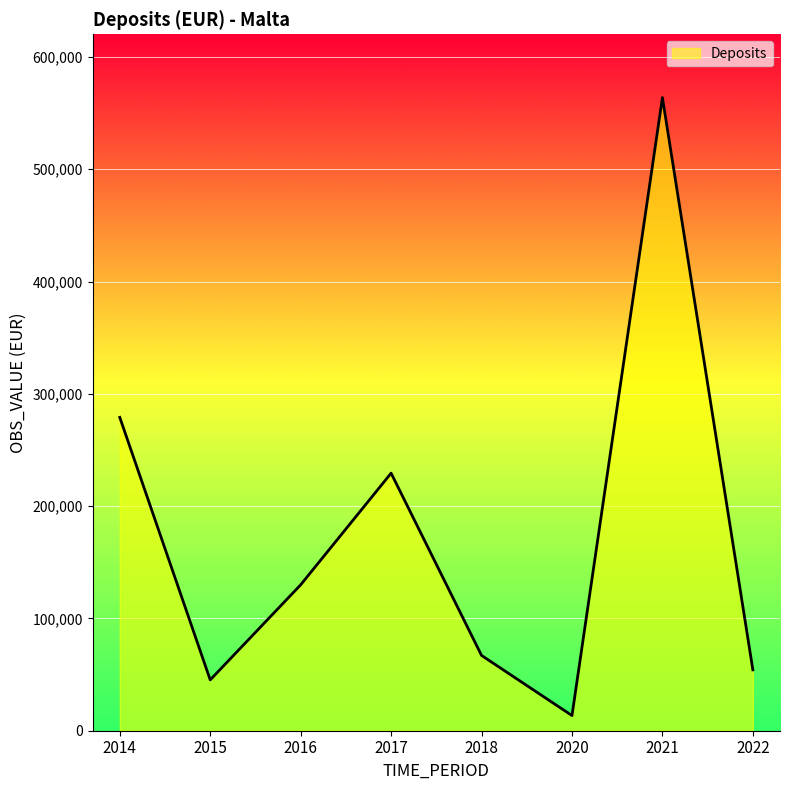

What is the difference between the values at 2015 and 2016?

84664